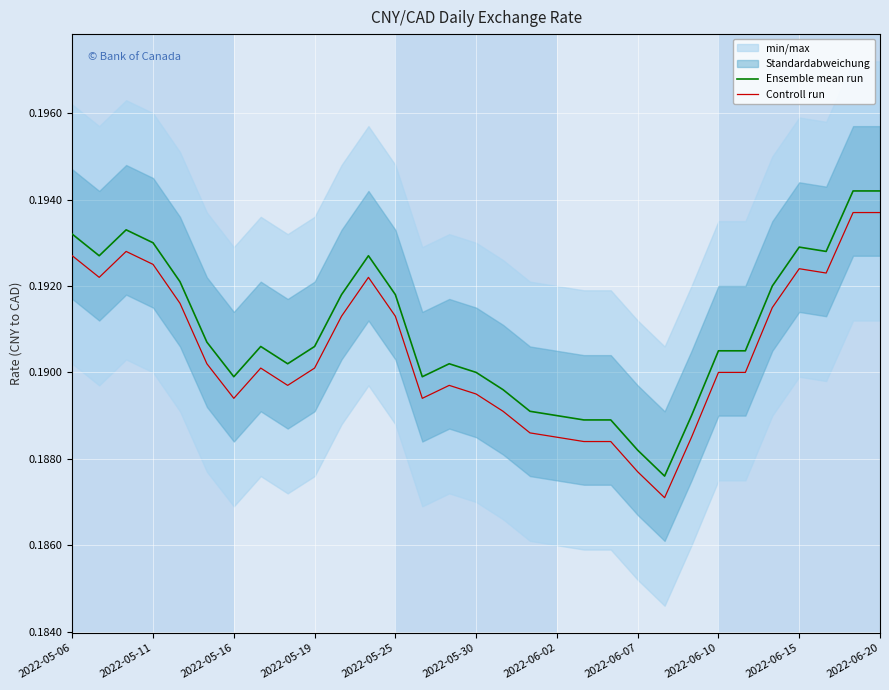

Which series has the widest spread of values?

Ensemble mean run